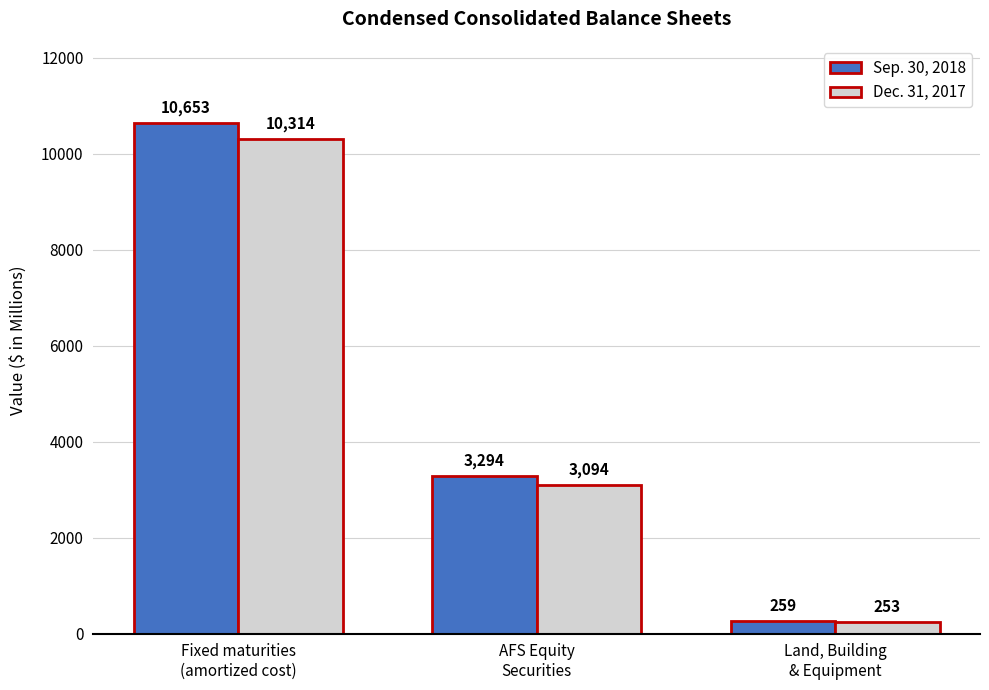

What are all the series names shown in the legend?

Sep. 30, 2018, Dec. 31, 2017